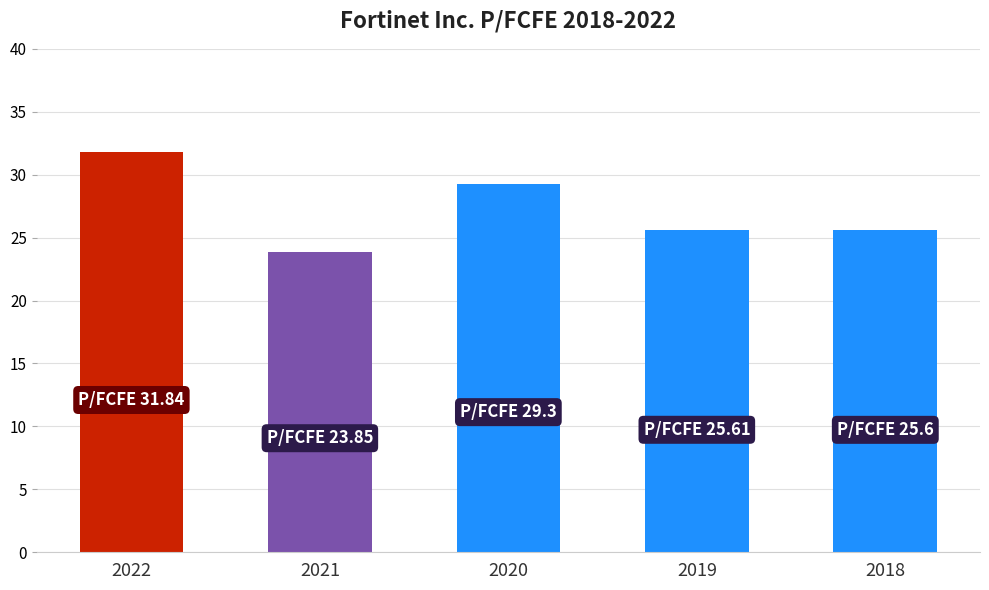

What is the maximum value shown in the chart?

31.8